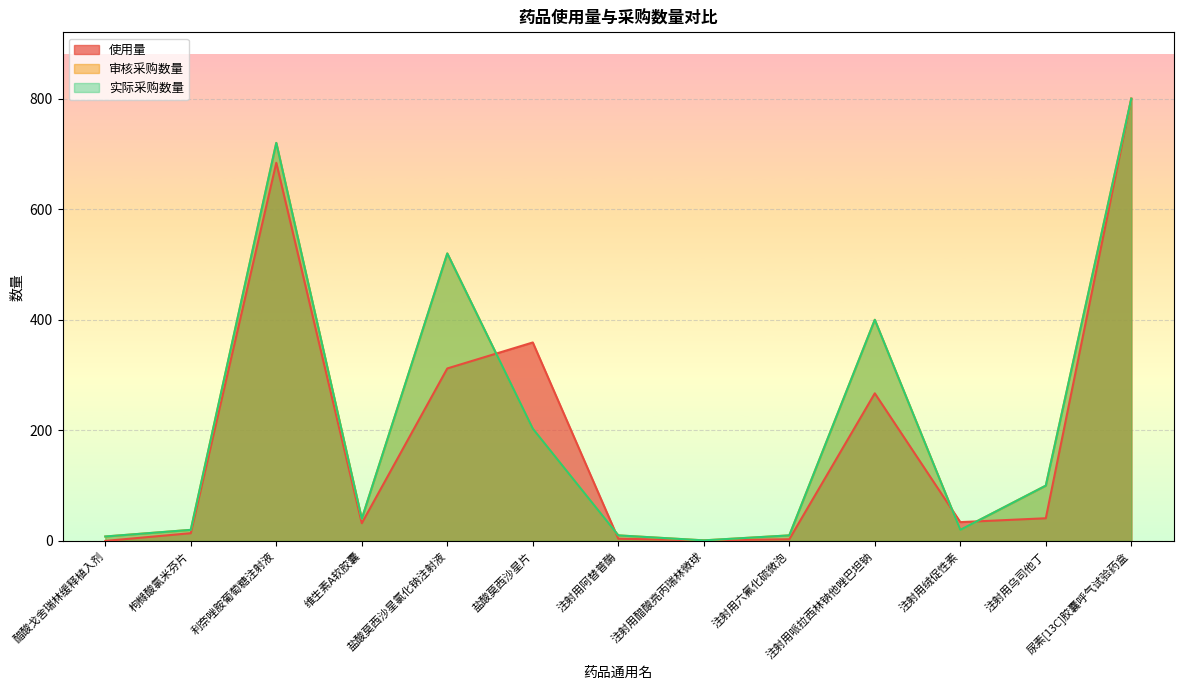

What are all the series names shown in the legend?

使用量, 审核采购数量, 实际采购数量